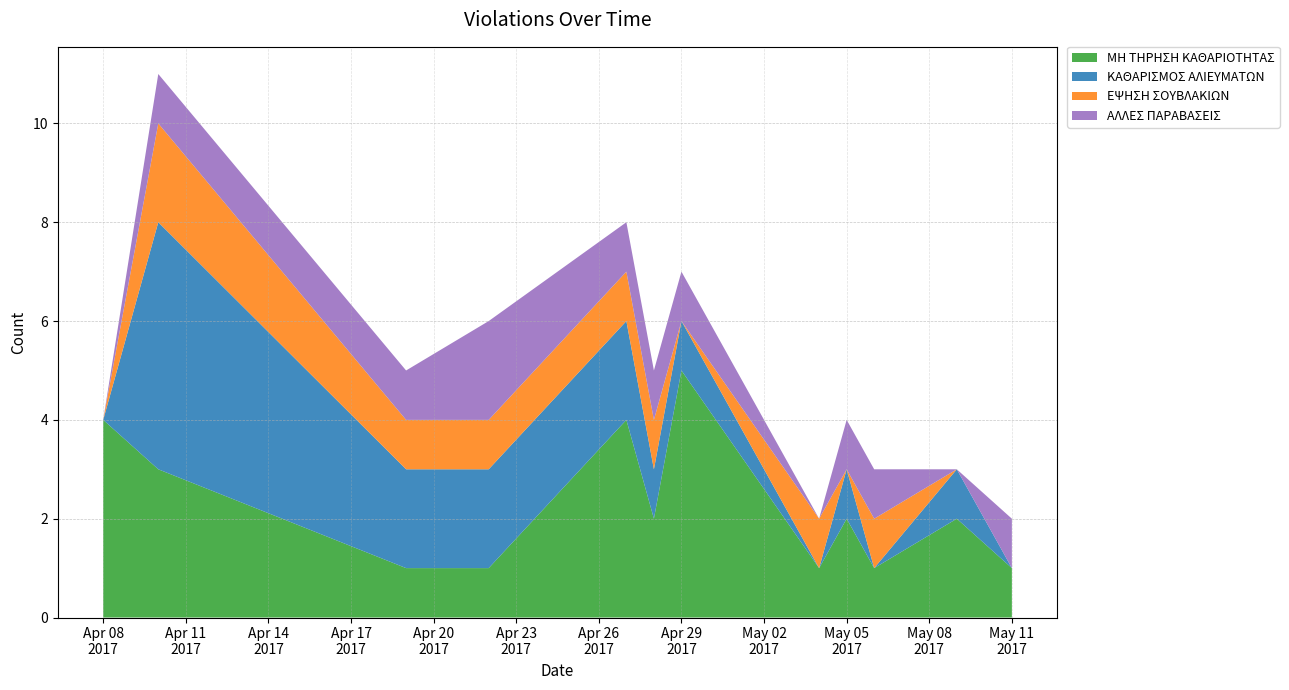

Reading right to left, extract all data points from this chart.

ΜΗ ΤΗΡΗΣΗ ΚΑΘΑΡΙΟΤΗΤΑΣ: 2017-05-11=1	2017-05-09=2	2017-05-06=1	2017-05-05=2	2017-05-04=1	2017-04-29=5	2017-04-28=2	2017-04-27=4	2017-04-22=1	2017-04-19=1	2017-04-10=3	2017-04-08=4
ΚΑΘΑΡΙΣΜΟΣ ΑΛΙΕΥΜΑΤΩΝ: 2017-05-11=0	2017-05-09=1	2017-05-06=0	2017-05-05=1	2017-05-04=0	2017-04-29=1	2017-04-28=1	2017-04-27=2	2017-04-22=2	2017-04-19=2	2017-04-10=5	2017-04-08=0
ΕΨΗΣΗ ΣΟΥΒΛΑΚΙΩΝ: 2017-05-11=0	2017-05-09=0	2017-05-06=1	2017-05-05=0	2017-05-04=1	2017-04-29=0	2017-04-28=1	2017-04-27=1	2017-04-22=1	2017-04-19=1	2017-04-10=2	2017-04-08=0
ΑΛΛΕΣ ΠΑΡΑΒΑΣΕΙΣ: 2017-05-11=1	2017-05-09=0	2017-05-06=1	2017-05-05=1	2017-05-04=0	2017-04-29=1	2017-04-28=1	2017-04-27=1	2017-04-22=2	2017-04-19=1	2017-04-10=1	2017-04-08=0